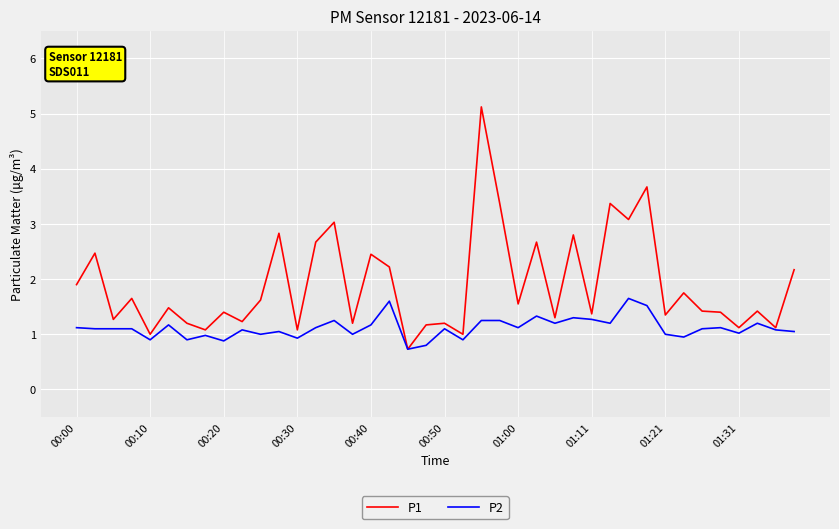

What are all the series names shown in the legend?

P1, P2